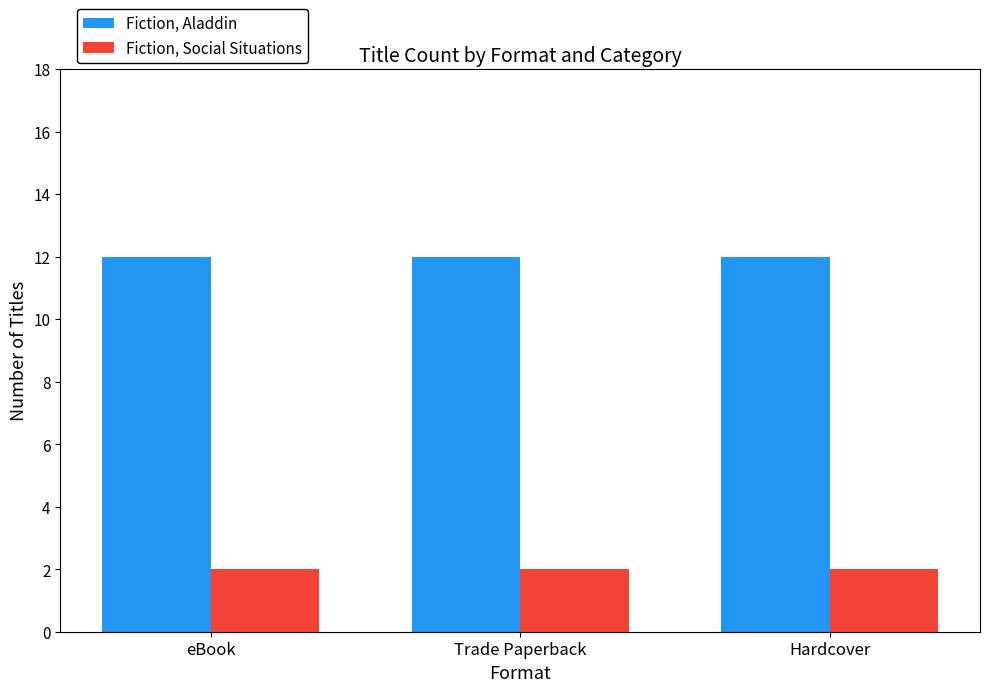

The value of Fiction, Social Situations at Trade Paperback is 1. True or false?

False